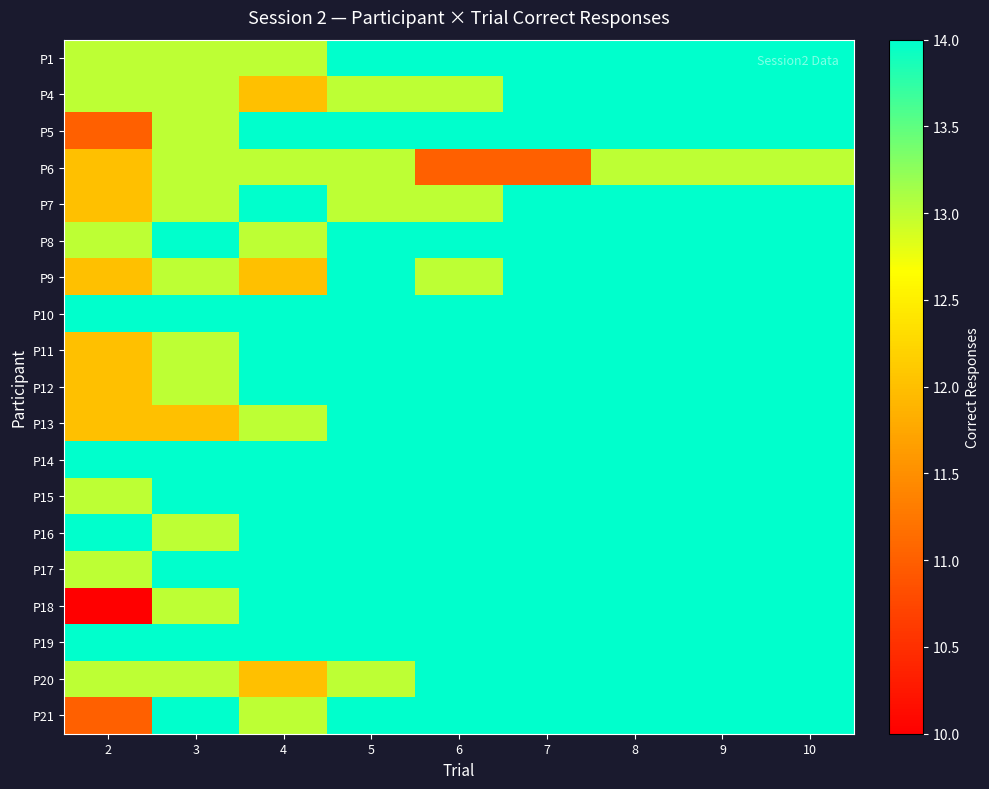

What is the minimum value shown in the chart?

10